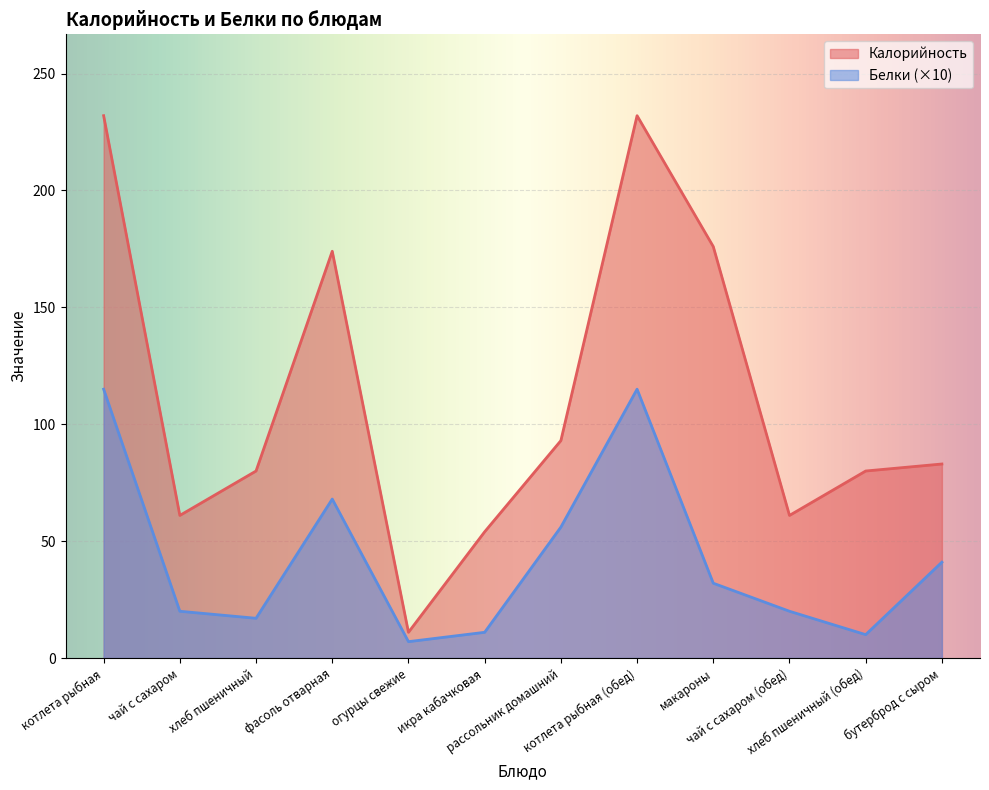

Is the value of Калорийность at бутерброд с сыром greater than the value of Белки at котлета рыбная (обед)?

No